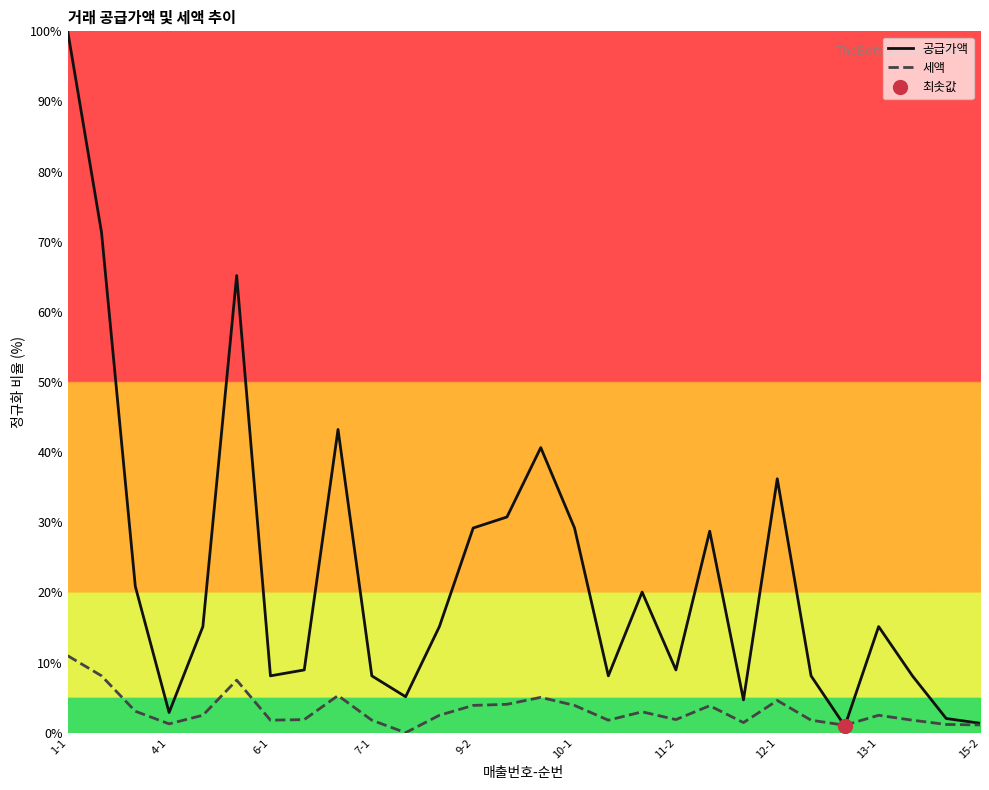

What is the spread (max minus min) of values at 19?

24.9